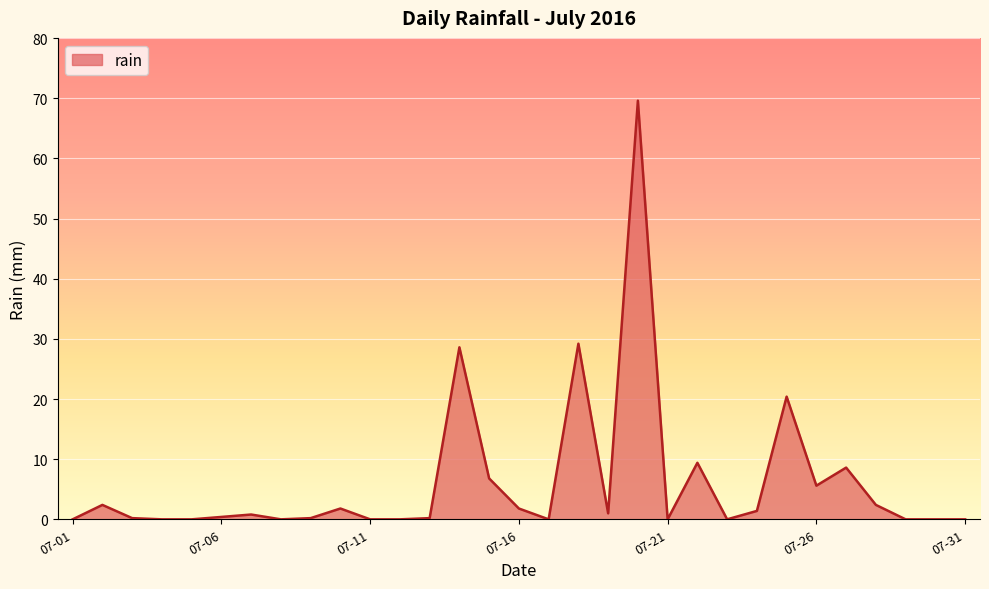

What is the difference between the maximum and minimum values?

69.6